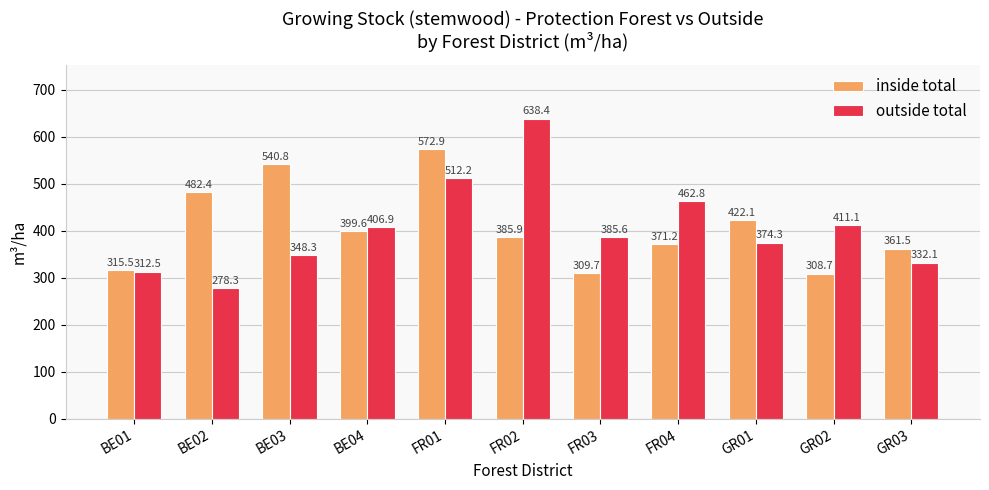

Which series has the widest spread of values?

outside total